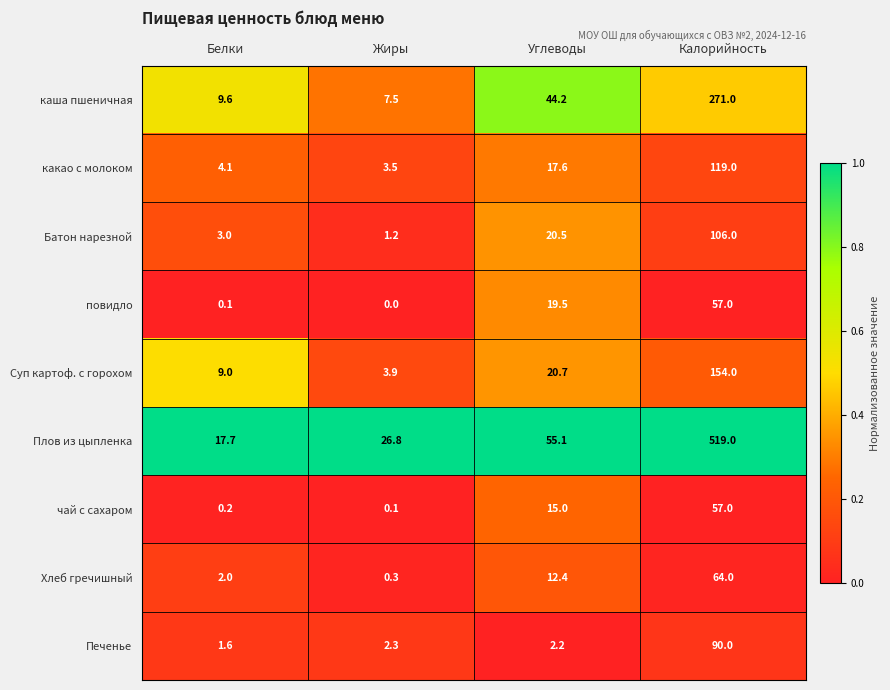

What value does the Суп картоф. с горохом series have at Углеводы?

20.7